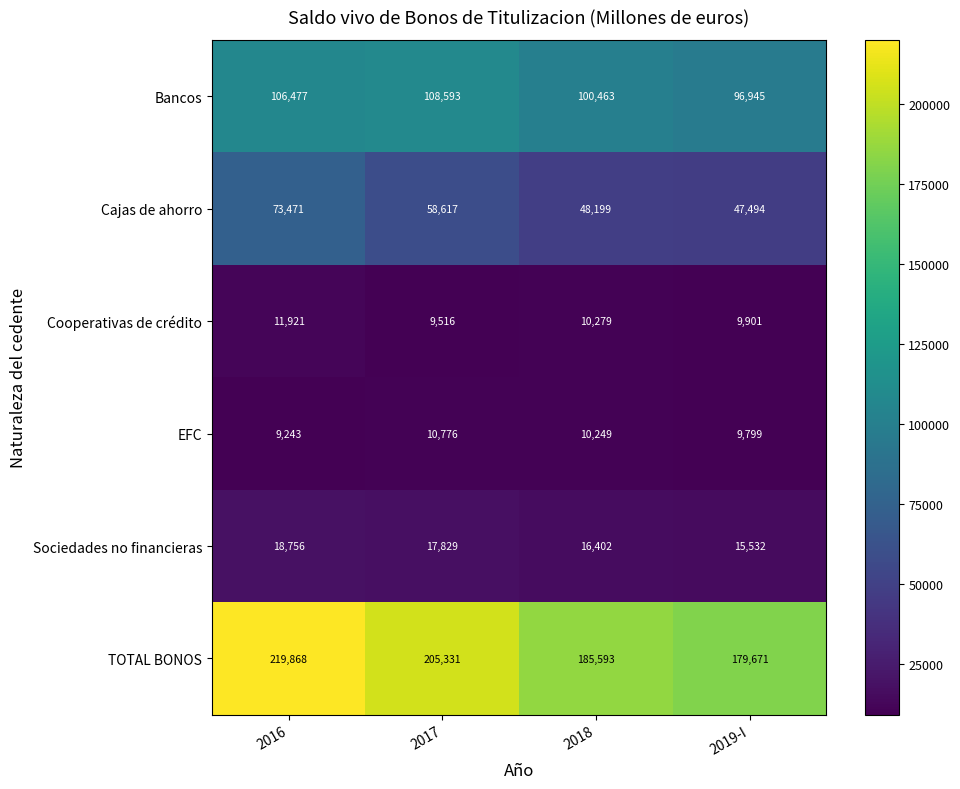

What is the approximate value of Cajas de ahorro at 2017, to the nearest 100?

58600